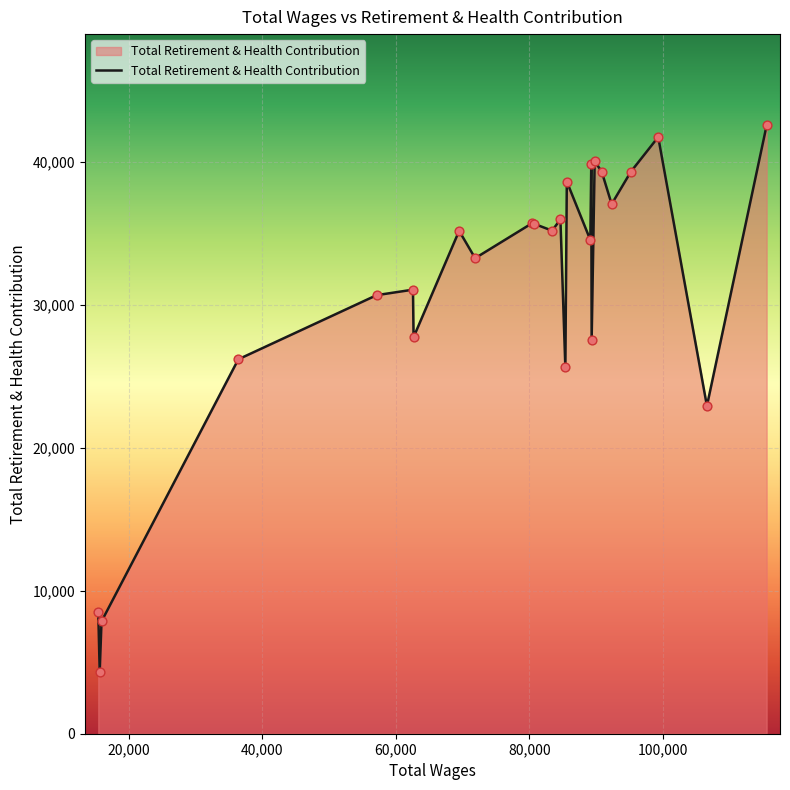

What is the greatest value displayed?

42570